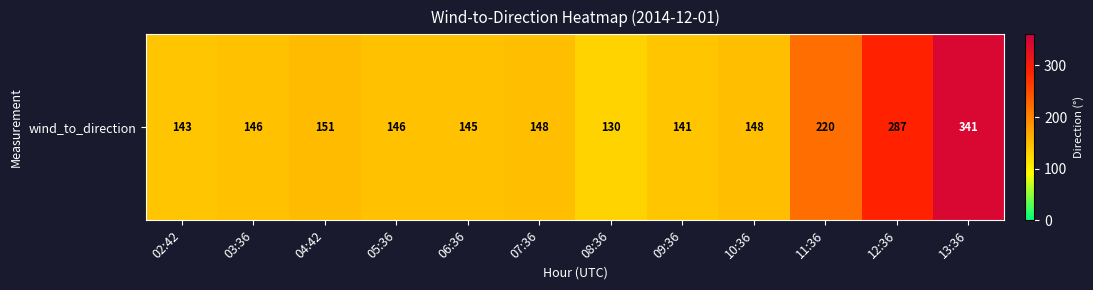

Rank the categories by value from highest to lowest.

13:36, 12:36, 11:36, 04:42, 07:36, 10:36, 03:36, 05:36, 06:36, 02:42, 09:36, 08:36